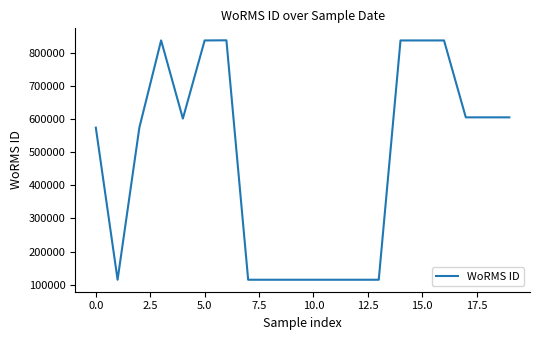

What is the minimum value shown in the chart?

115104